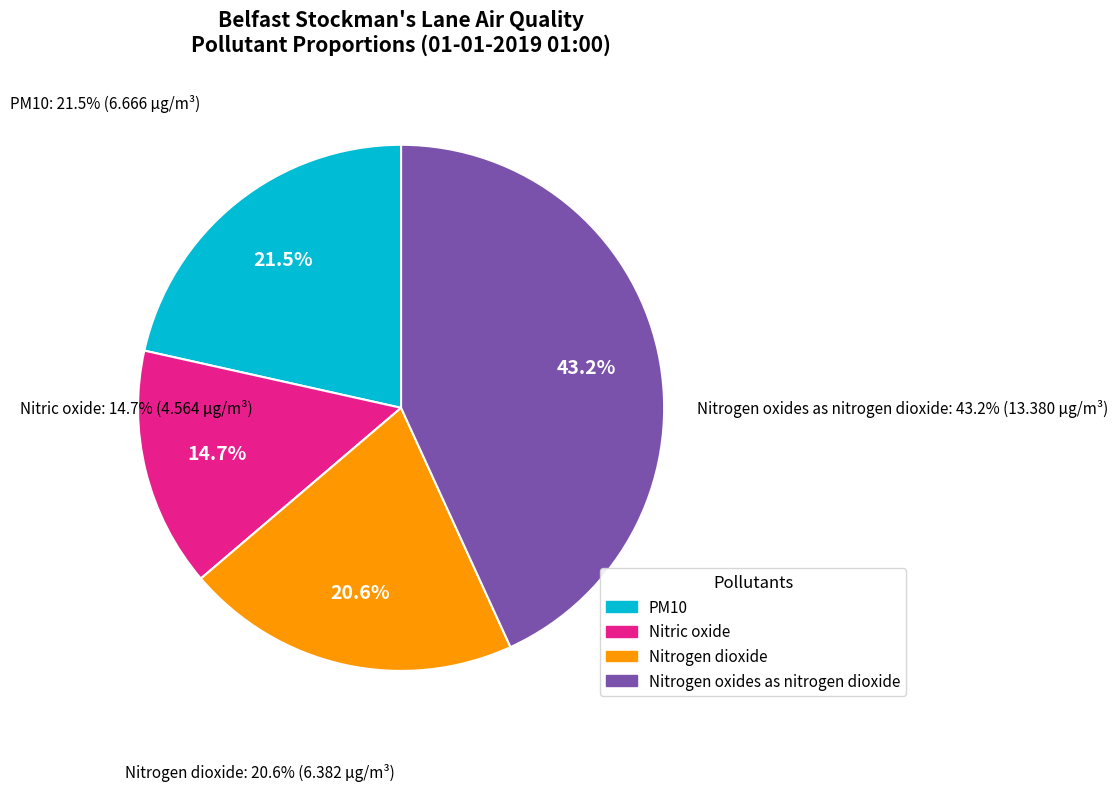

To the nearest percent, what is the difference between the Nitrogen oxides as nitrogen dioxide and PM10 slice percentages?

22%